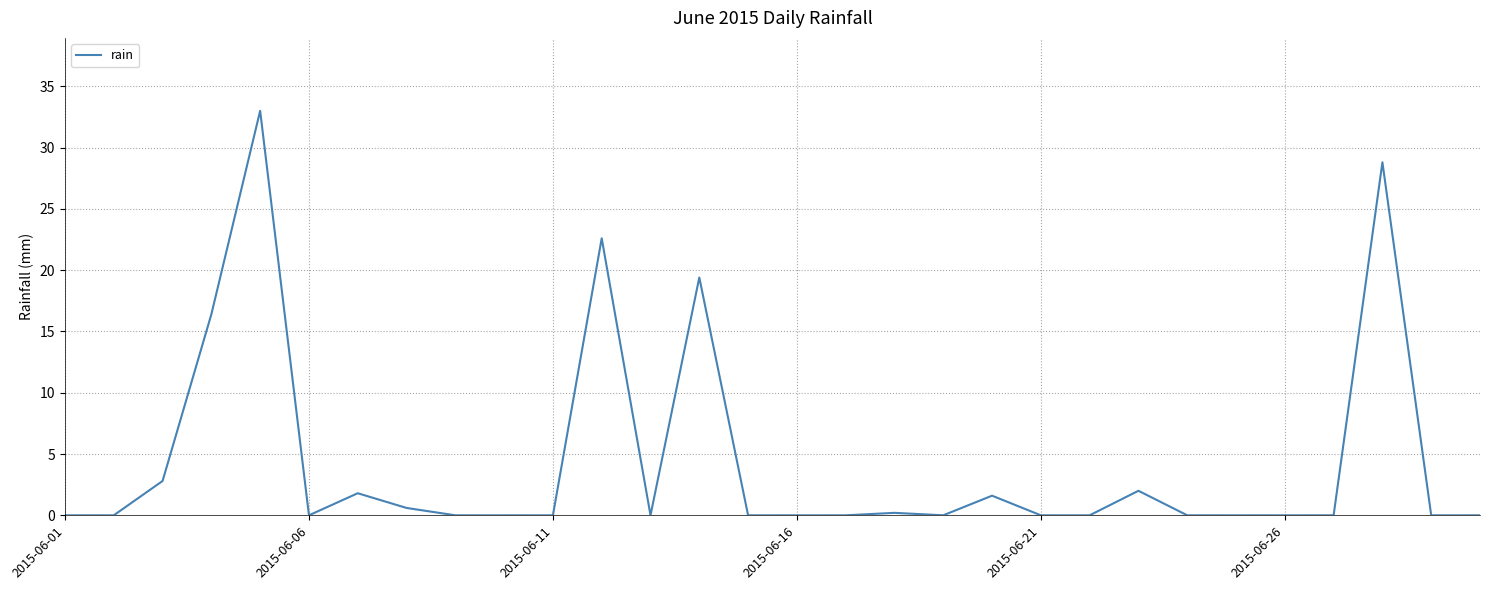

Reading left to right, transcribe all the data shown in this chart.

0.0	0.0	2.8	16.4	33.0	0.0	1.8	0.6	0.0	0.0	0.0	22.6	0.0	19.4	0.0	0.0	0.0	0.2	0.0	1.6	0.0	0.0	2.0	0.0	0.0	0.0	0.0	28.8	0.0	0.0